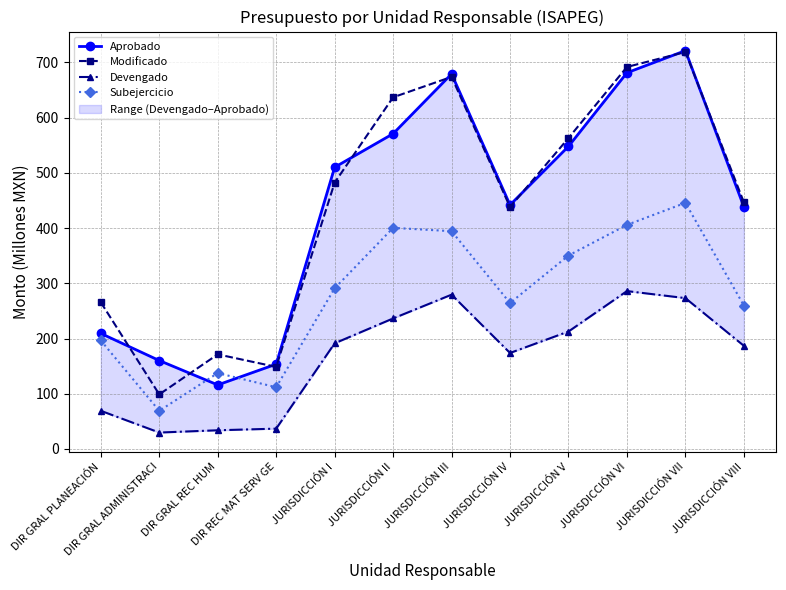

What is the greatest value displayed?

721.3